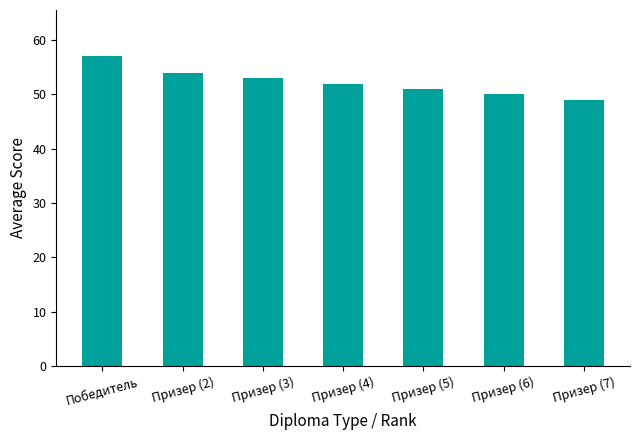

Which label corresponds to the largest value in the chart?

Победитель